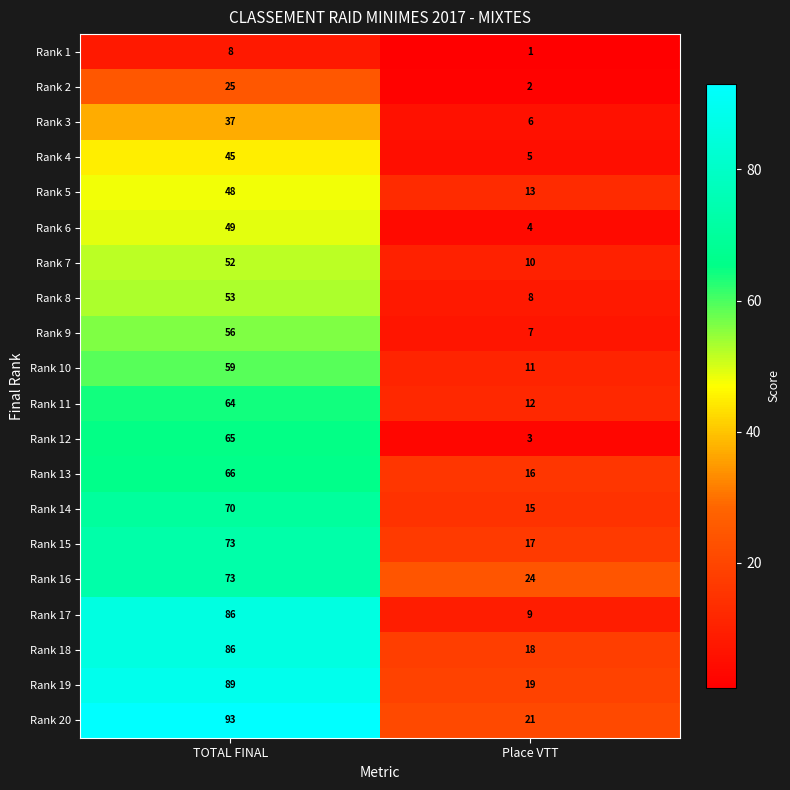

How many data points does each series have?

2